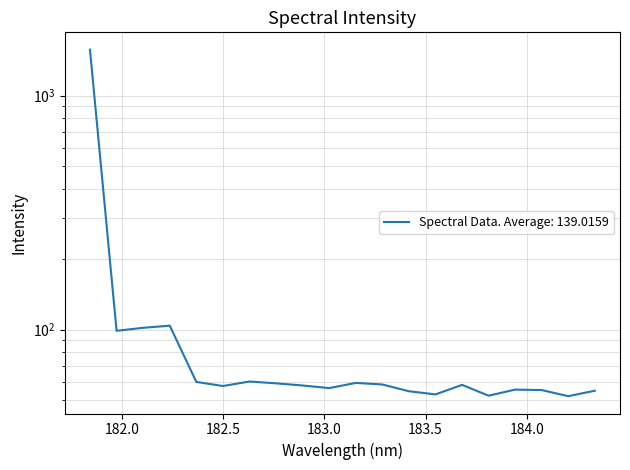

What is the value of the 11th point from the left?

59.2